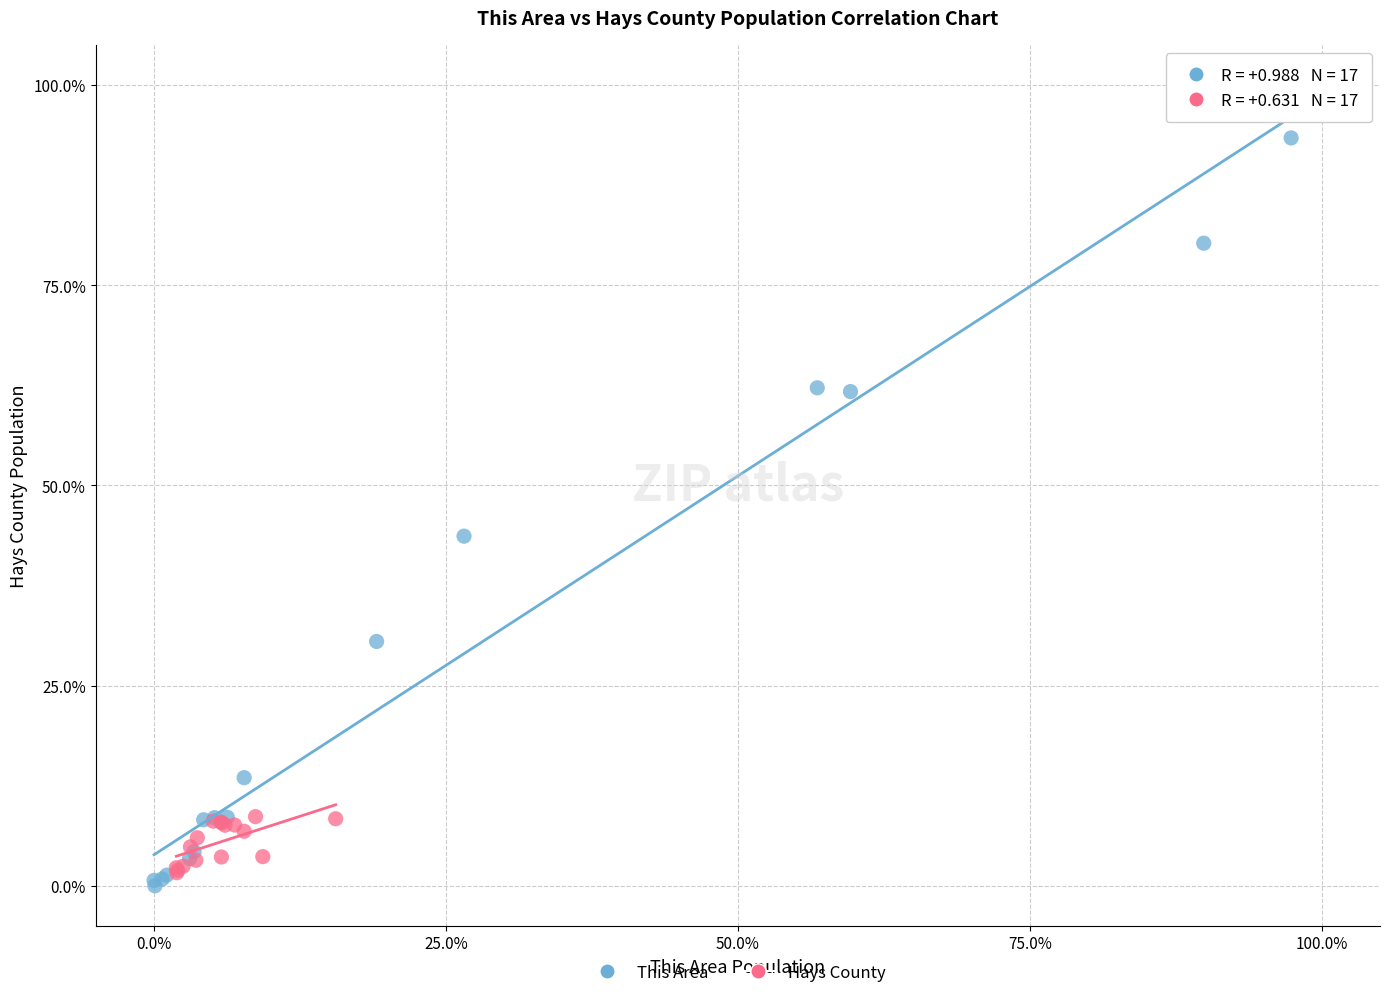

Which series reaches the minimum Y coordinate?

This Area